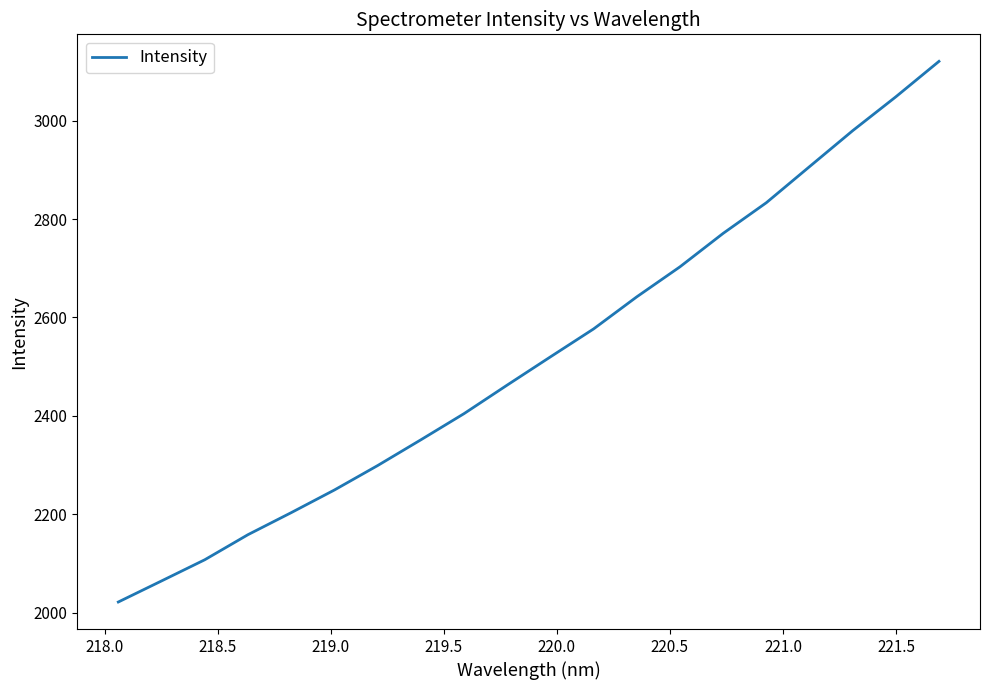

How many lines are shown in the chart?

1